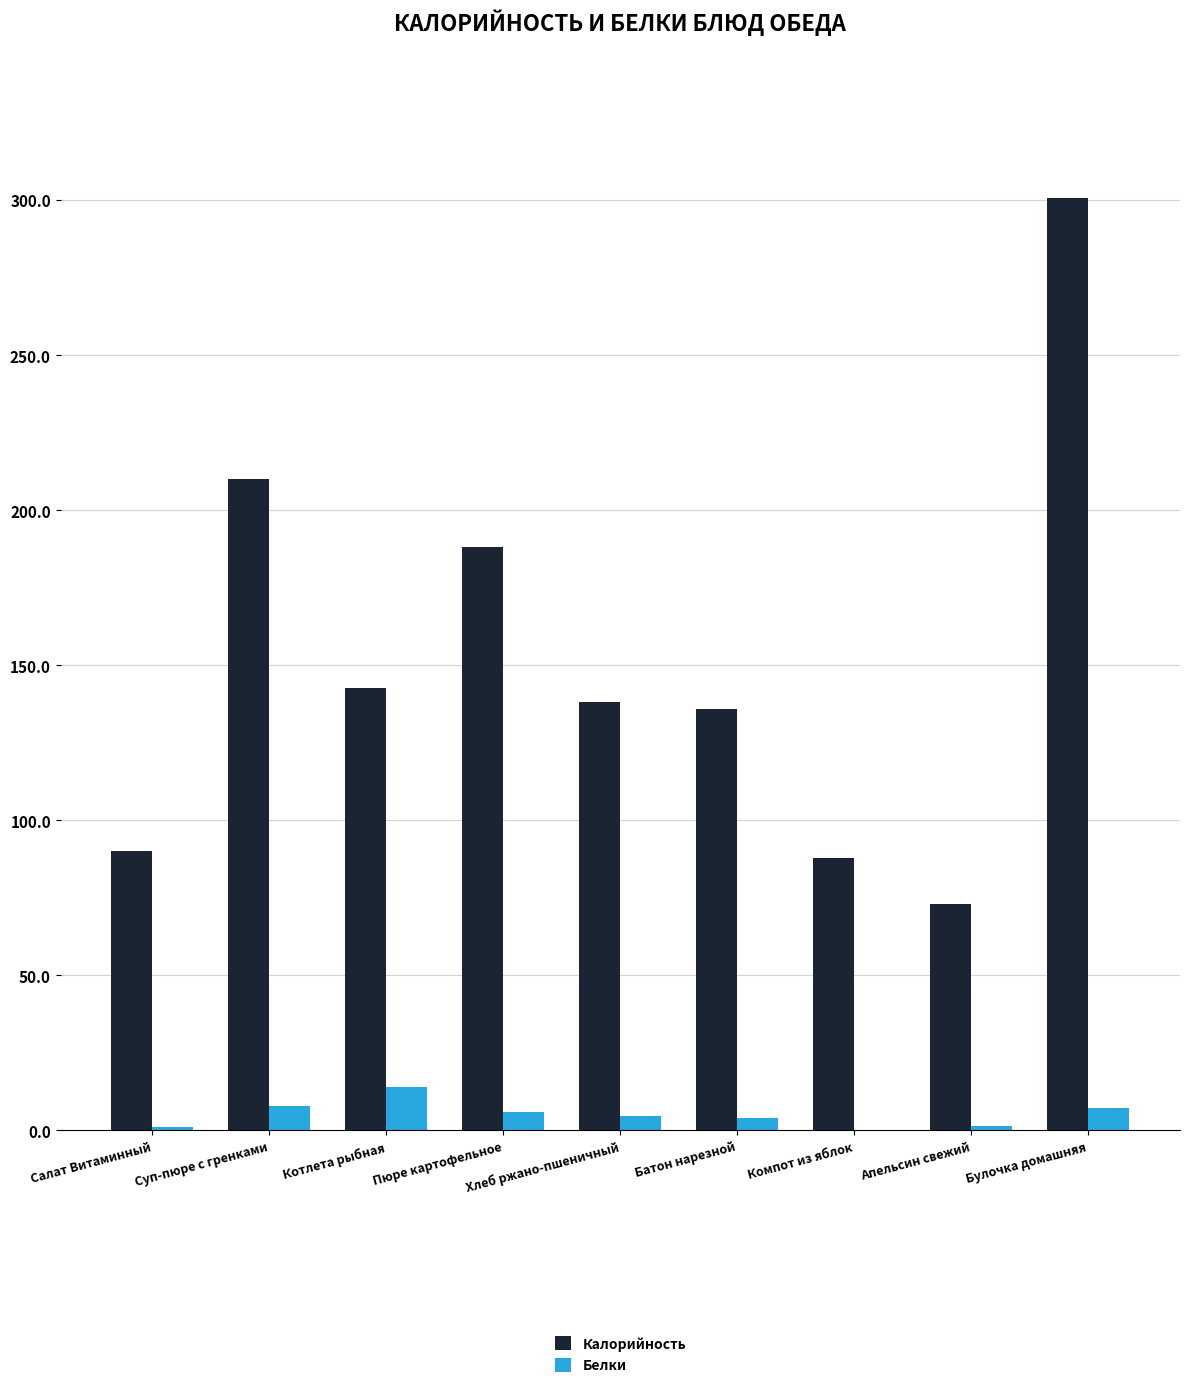

The Калорийность series shows 245.7 at Хлеб ржано-пшеничный. True or false?

False